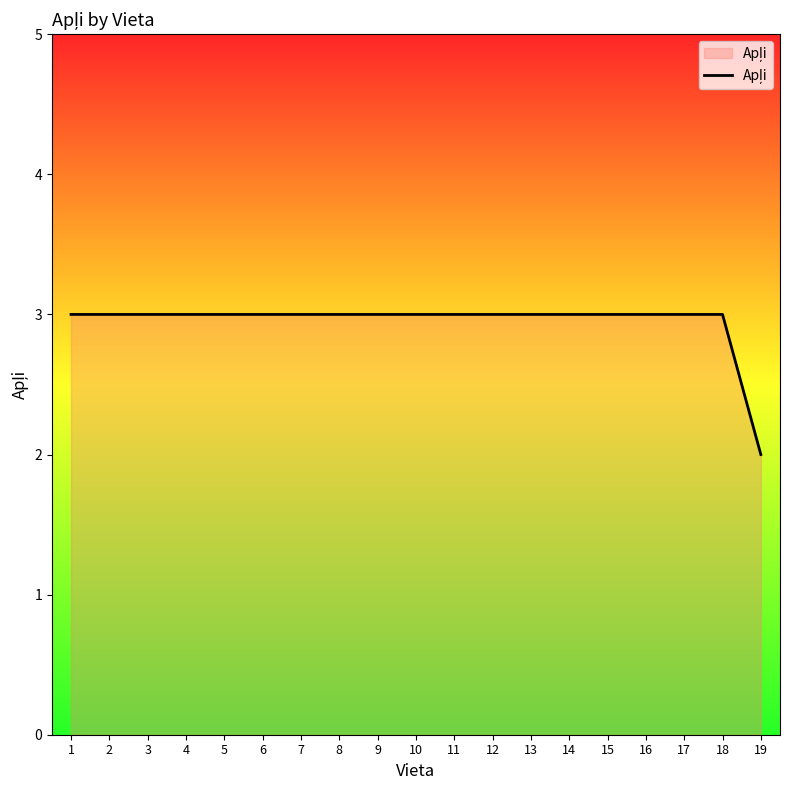

Reading left to right, list all the values displayed in this chart.

1=3	2=3	3=3	4=3	5=3	6=3	7=3	8=3	9=3	10=3	11=3	12=3	13=3	14=3	15=3	16=3	17=3	18=3	19=2